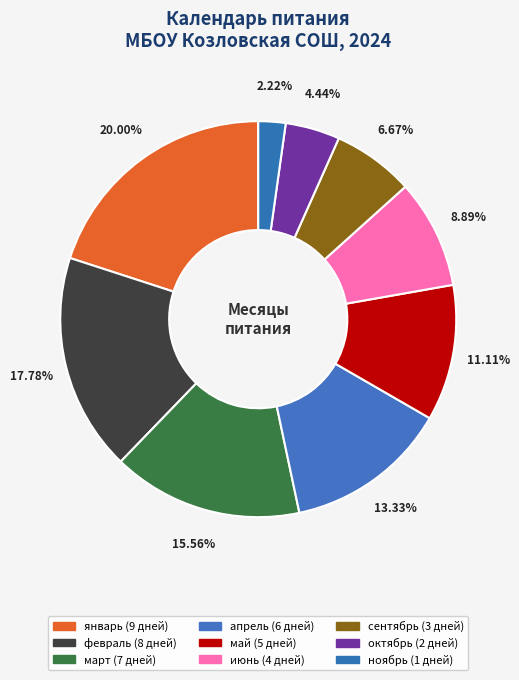

To the nearest percent, what percentage of the pie is май?

11%